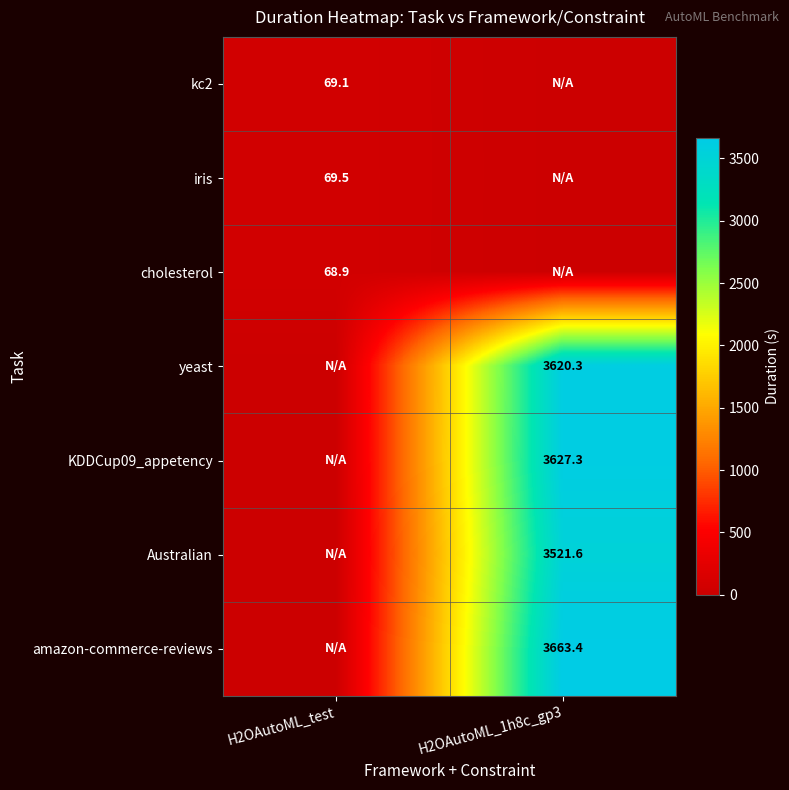

Is the value of cholesterol at H2OAutoML_test greater than the value of Australian at H2OAutoML_1h8c_gp3?

No